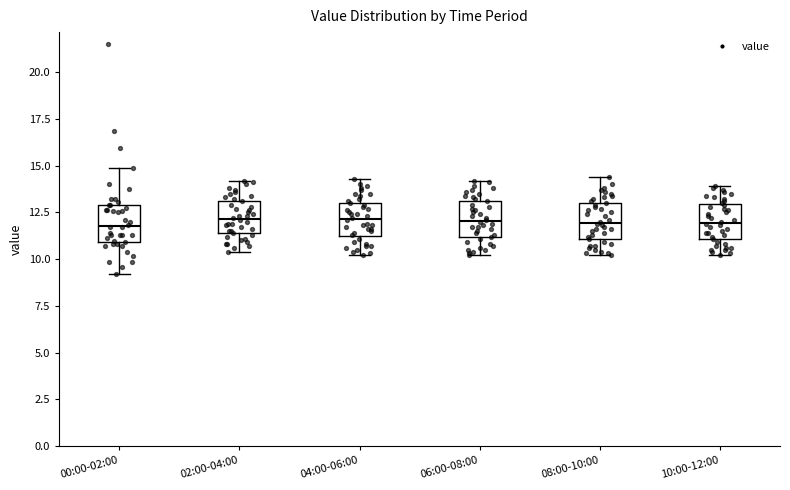

Reading left to right, read every box against the y-axis: the position of its median line, the range the box covers, and the ends of its whiskers. The values are not printed on the chart, so give them approximately, as read against the axis.

00:00-02:00: median 12.0, box 11.0 to 13.0, whiskers 9.0 to 15.0
02:00-04:00: median 12.0, box 11.5 to 13.0, whiskers 10.5 to 14.0
04:00-06:00: median 12.0, box 11.5 to 13.0, whiskers 10.0 to 14.5
06:00-08:00: median 12.0, box 11.0 to 13.0, whiskers 10.0 to 14.0
08:00-10:00: median 12.0, box 11.0 to 13.0, whiskers 10.0 to 14.5
10:00-12:00: median 12.0, box 11.0 to 13.0, whiskers 10.0 to 14.0